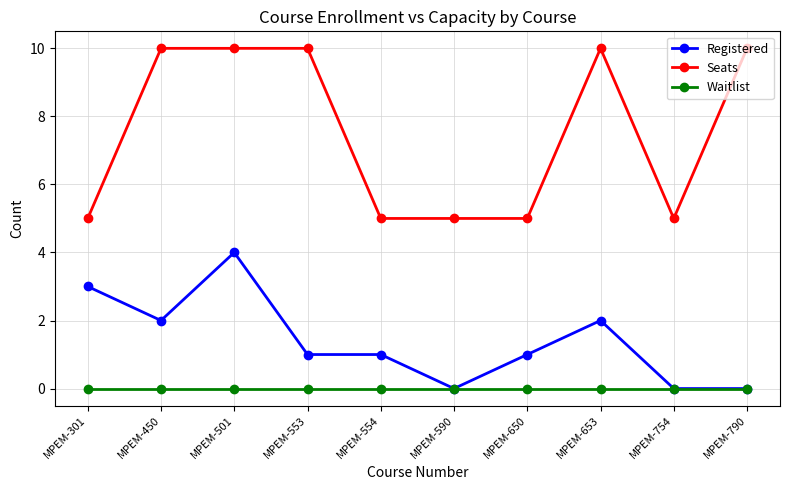

How many series are shown in this chart?

3